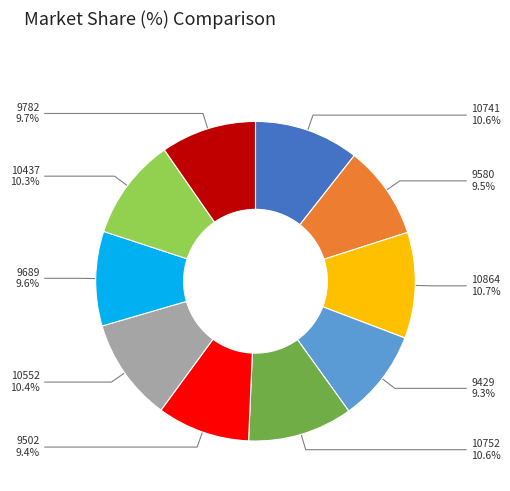

Does any single category account for the majority?

No